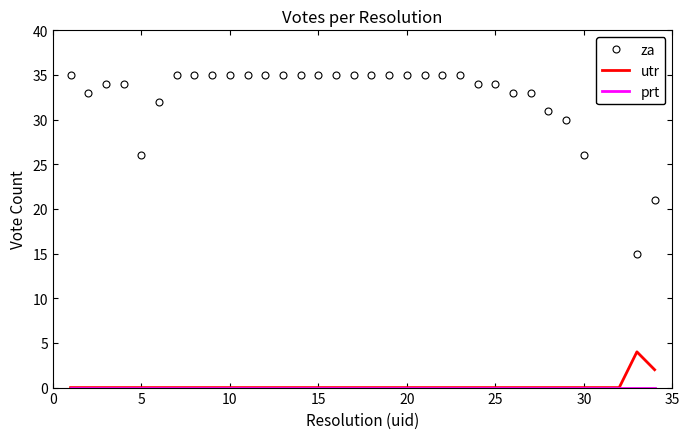

True or false: utr and za intersect in this chart.

False